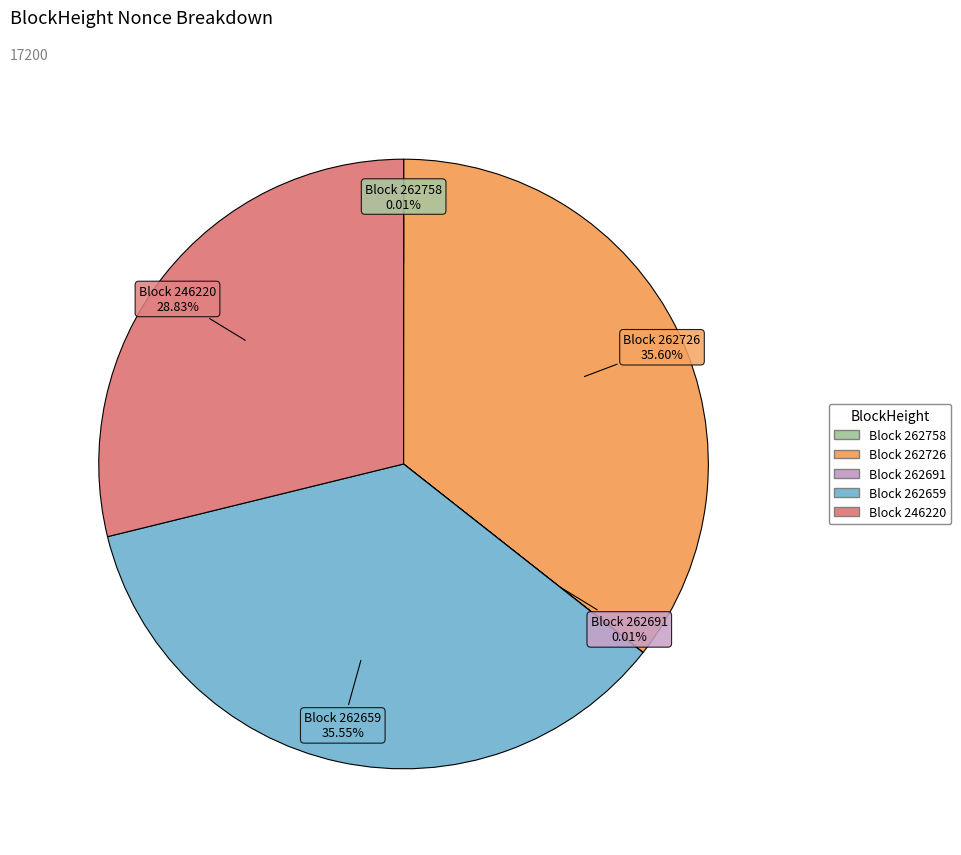

Is there a majority slice in this chart?

No